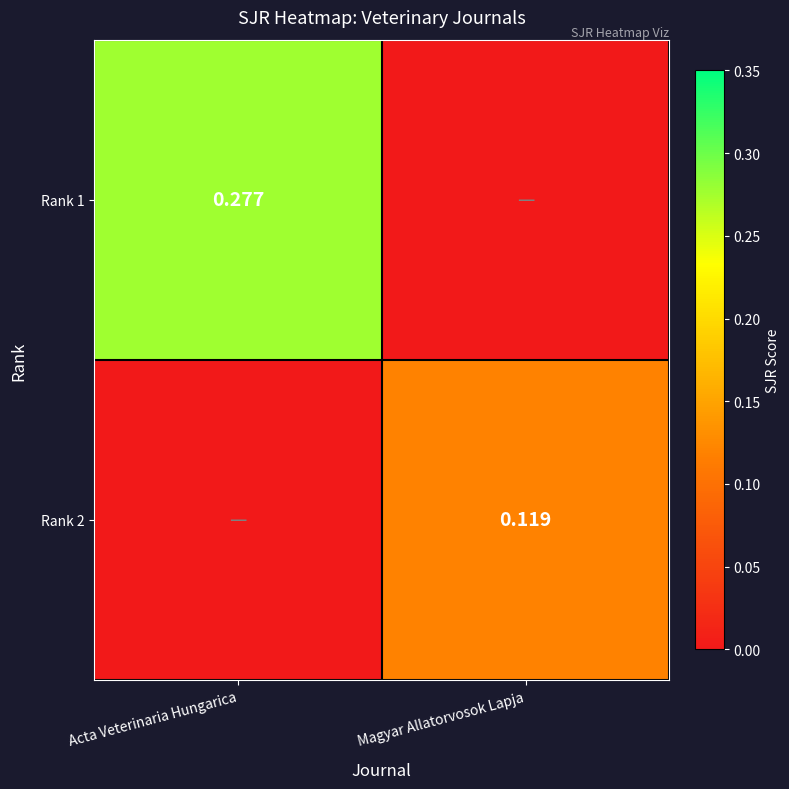

Is the value of Rank 2 at Magyar Allatorvosok Lapja greater than the value of Rank 1 at Acta Veterinaria Hungarica?

No